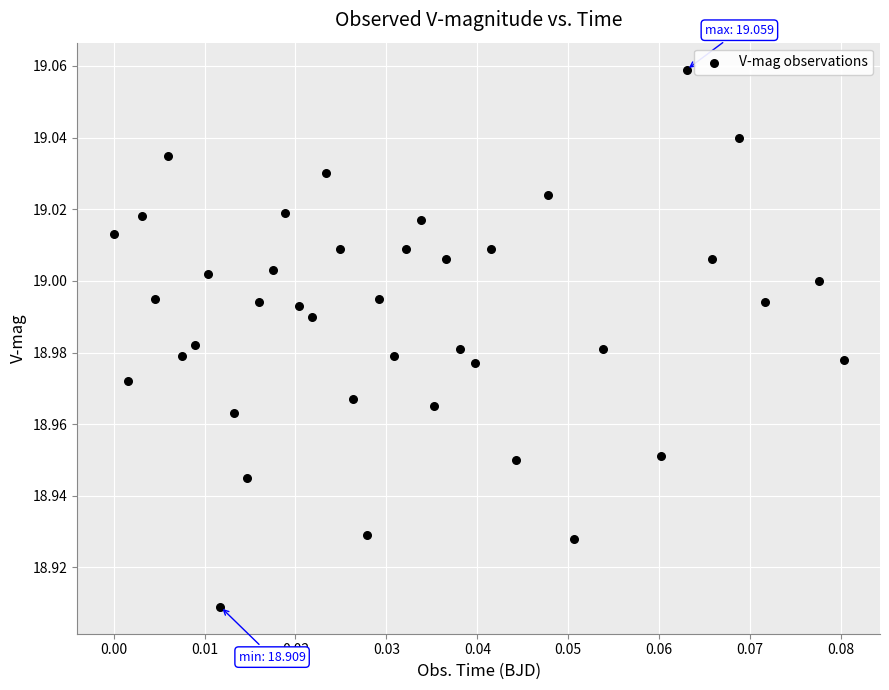

How many points are shown in the scatter plot?

40